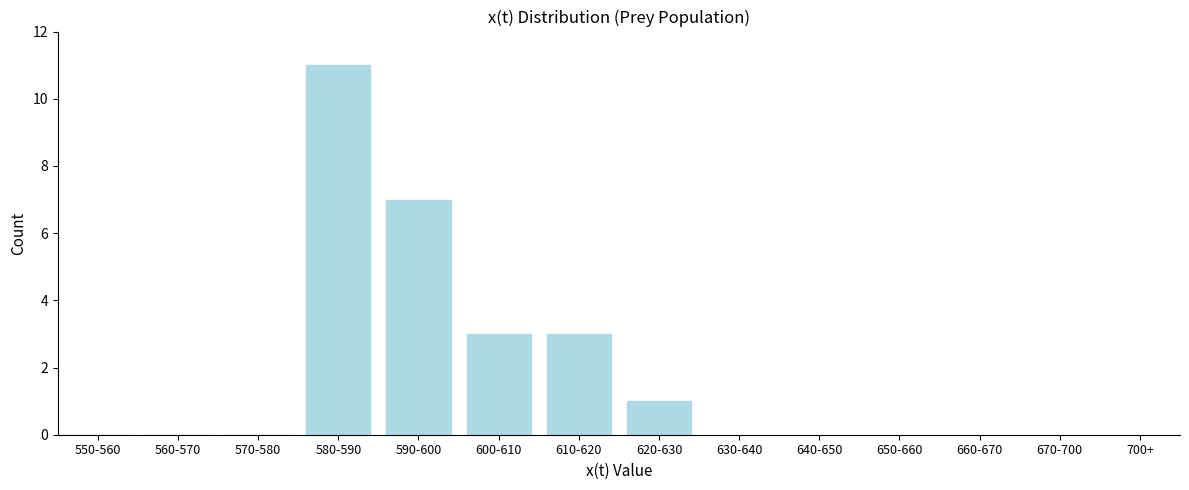

Reading left to right, extract all data points from this chart.

550-560=0	560-570=0	570-580=0	580-590=11	590-600=7	600-610=3	610-620=3	620-630=1